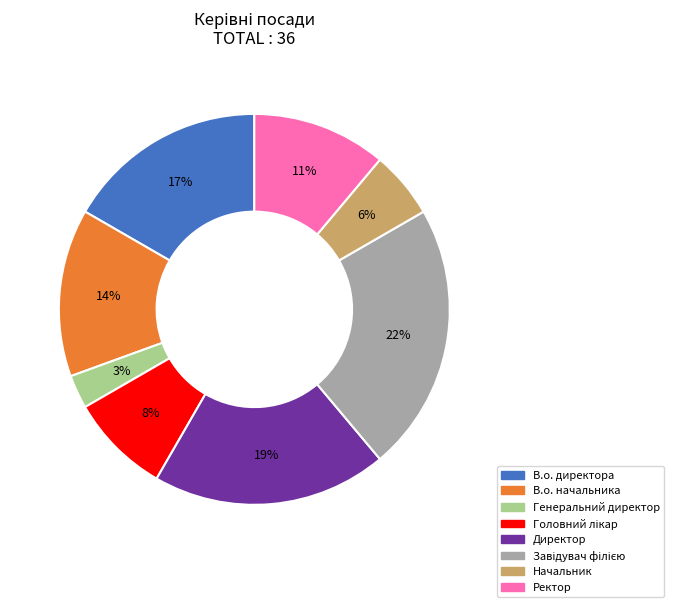

Which has a higher value, Генеральний директор or В.о. директора?

В.о. директора